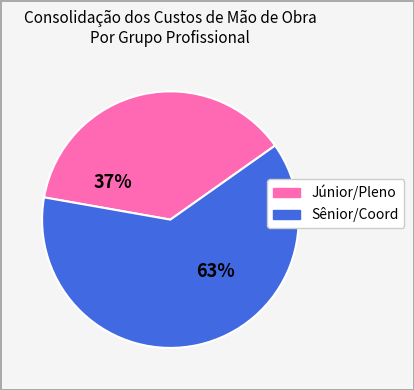

To the nearest percent, what is the average slice percentage?

50%